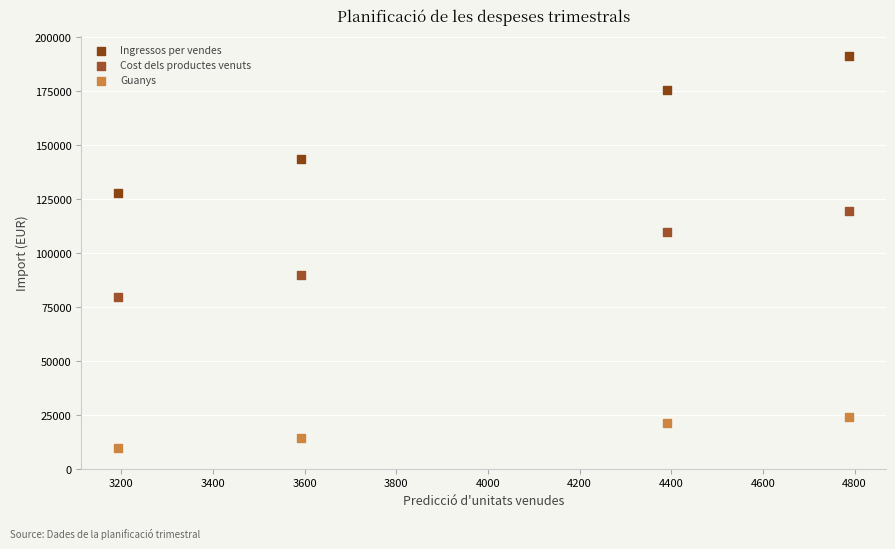

Across all data points, what is the range of X values (max minus min)?

1596.2